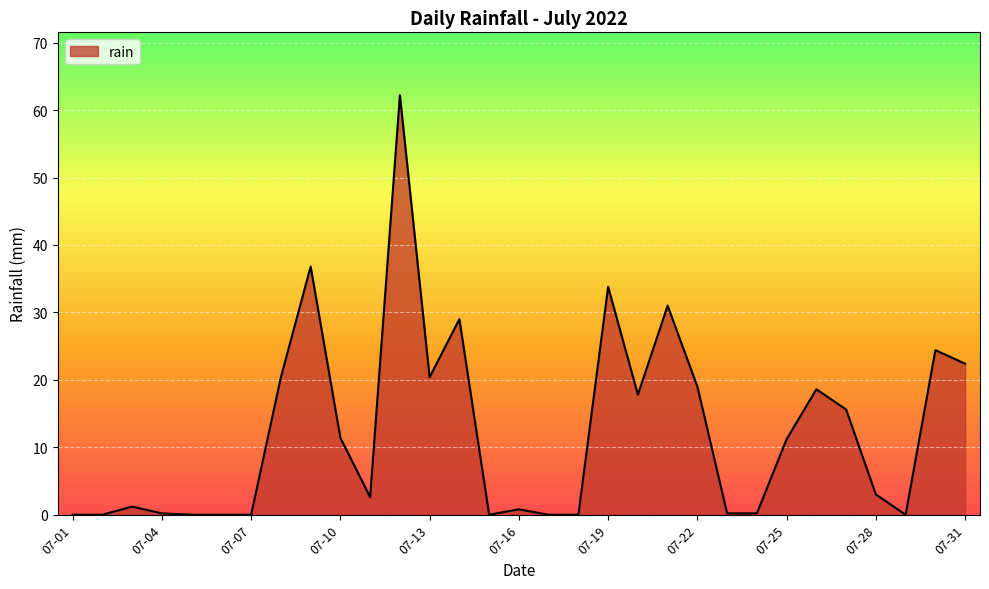

What is the greatest value displayed?

62.2